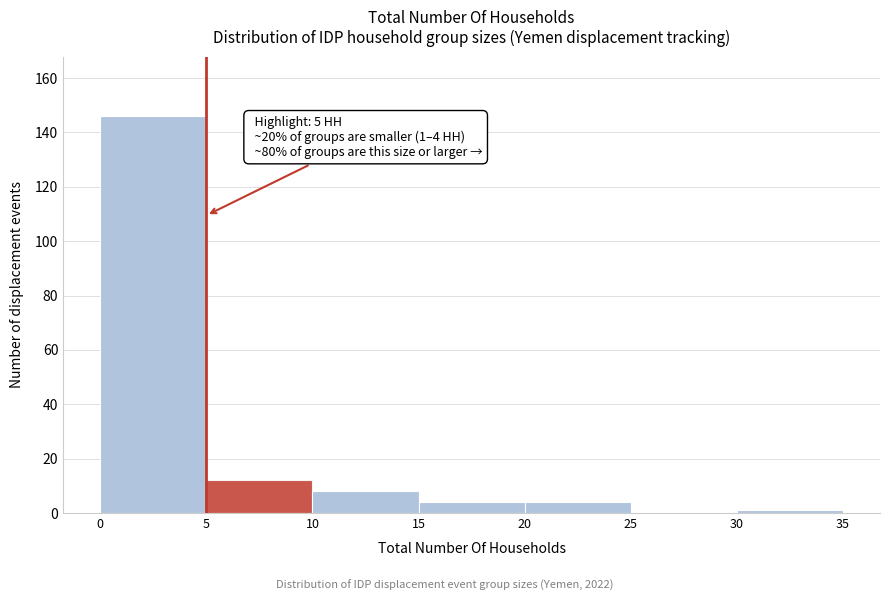

Over which range of the x-axis is the bar tallest?

0 to 5